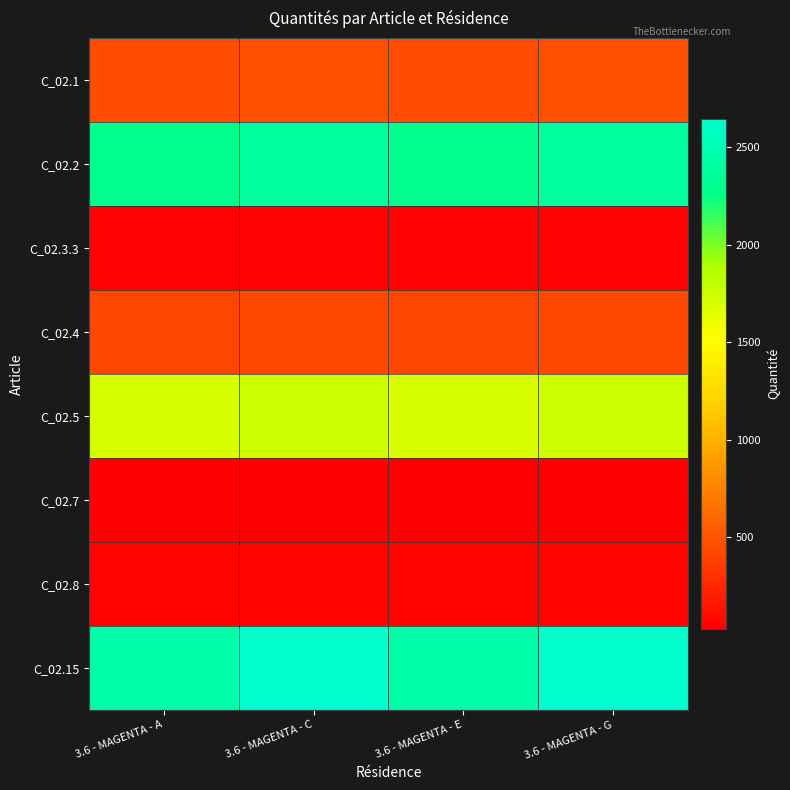

Reading right to left, what are all the values shown in this chart?

C_02.1: 3.6 - MAGENTA - G=471	3.6 - MAGENTA - E=453	3.6 - MAGENTA - C=471	3.6 - MAGENTA - A=453
C_02.2: 3.6 - MAGENTA - G=2391	3.6 - MAGENTA - E=2300	3.6 - MAGENTA - C=2389	3.6 - MAGENTA - A=2300
C_02.3.3: 3.6 - MAGENTA - G=43	3.6 - MAGENTA - E=42	3.6 - MAGENTA - C=43	3.6 - MAGENTA - A=42
C_02.4: 3.6 - MAGENTA - G=433	3.6 - MAGENTA - E=422	3.6 - MAGENTA - C=433	3.6 - MAGENTA - A=422
C_02.5: 3.6 - MAGENTA - G=1739	3.6 - MAGENTA - E=1694	3.6 - MAGENTA - C=1736	3.6 - MAGENTA - A=1694
C_02.7: 3.6 - MAGENTA - G=38	3.6 - MAGENTA - E=30	3.6 - MAGENTA - C=38	3.6 - MAGENTA - A=30
C_02.8: 3.6 - MAGENTA - G=63	3.6 - MAGENTA - E=63	3.6 - MAGENTA - C=54	3.6 - MAGENTA - A=57
C_02.15: 3.6 - MAGENTA - G=2644	3.6 - MAGENTA - E=2430	3.6 - MAGENTA - C=2644	3.6 - MAGENTA - A=2430